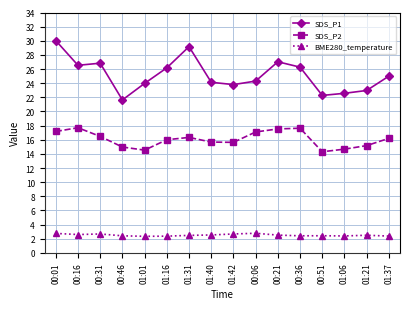

What is the label of the 2nd point from the right?

01:21